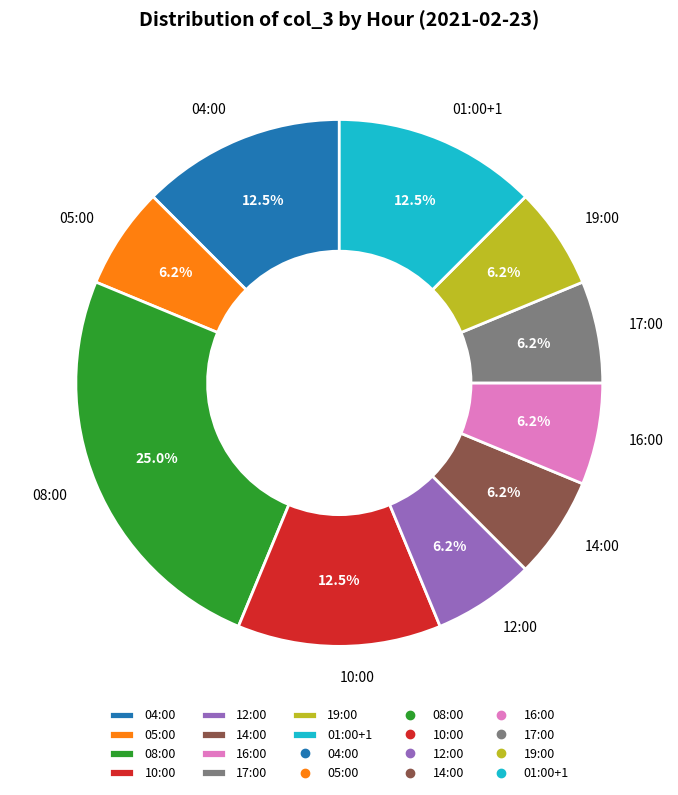

Is 08:00 the majority of the pie?

No